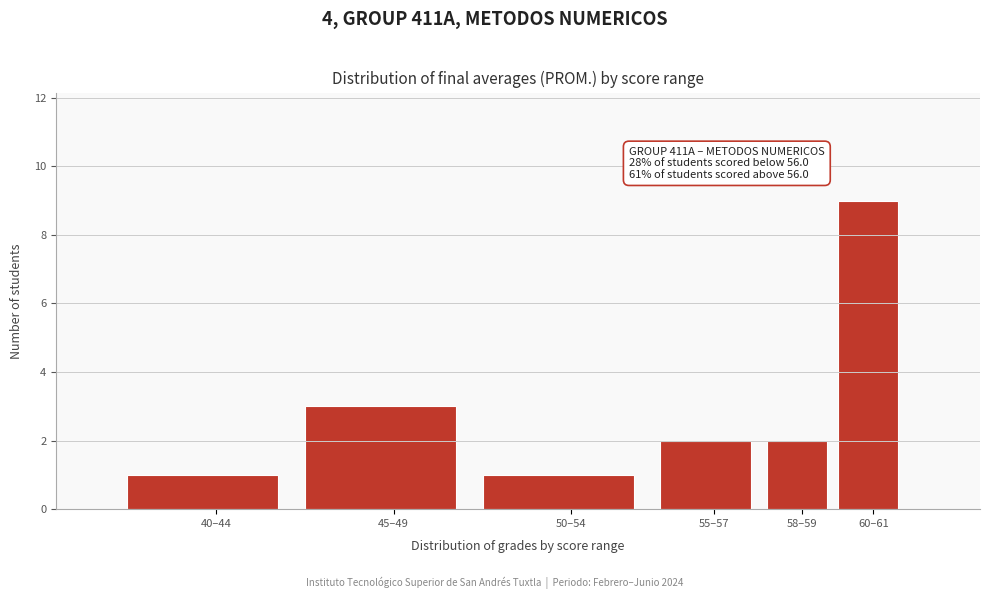

Reading left to right, extract all data points from this chart.

1	3	1	2	2	9